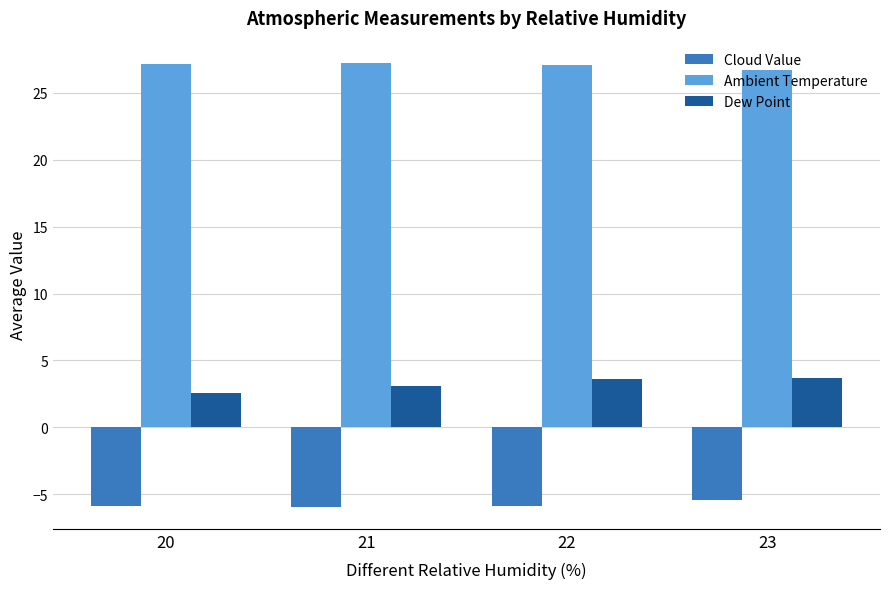

How many bars are there in total?

12